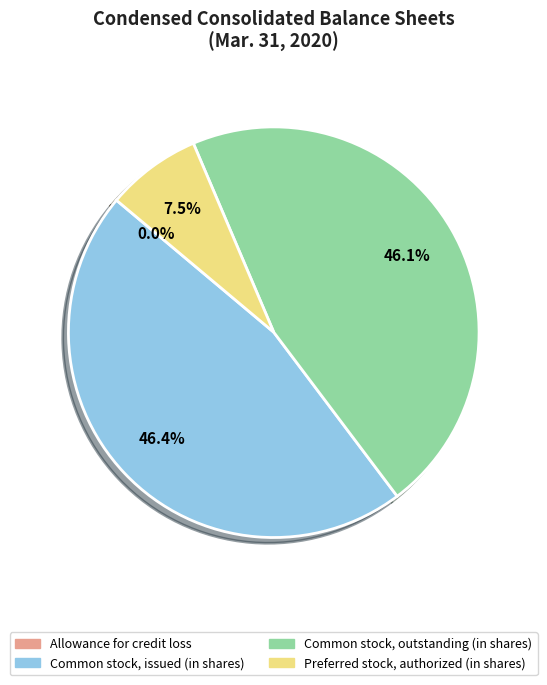

Is there any slice that represents more than half of the pie?

No